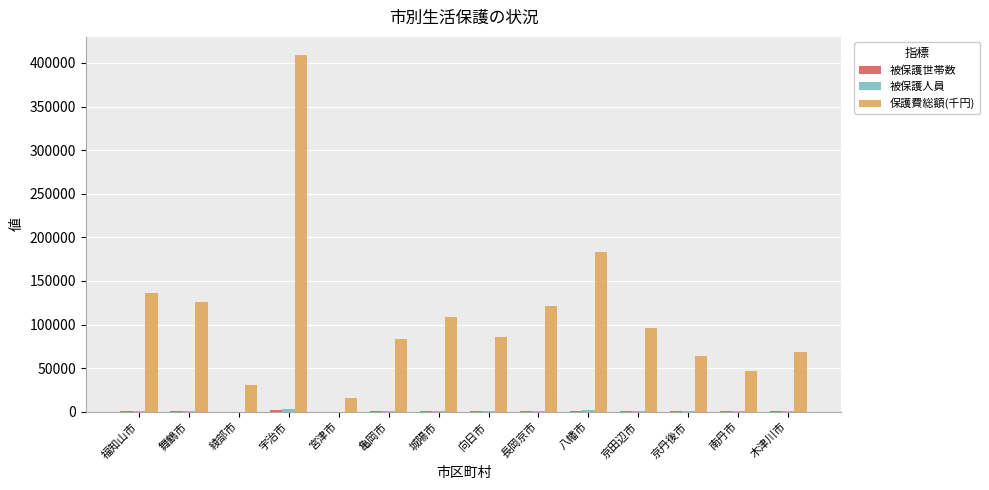

True or false: 保護費総額(千円) has a value of 38733 at 京丹後市.

False